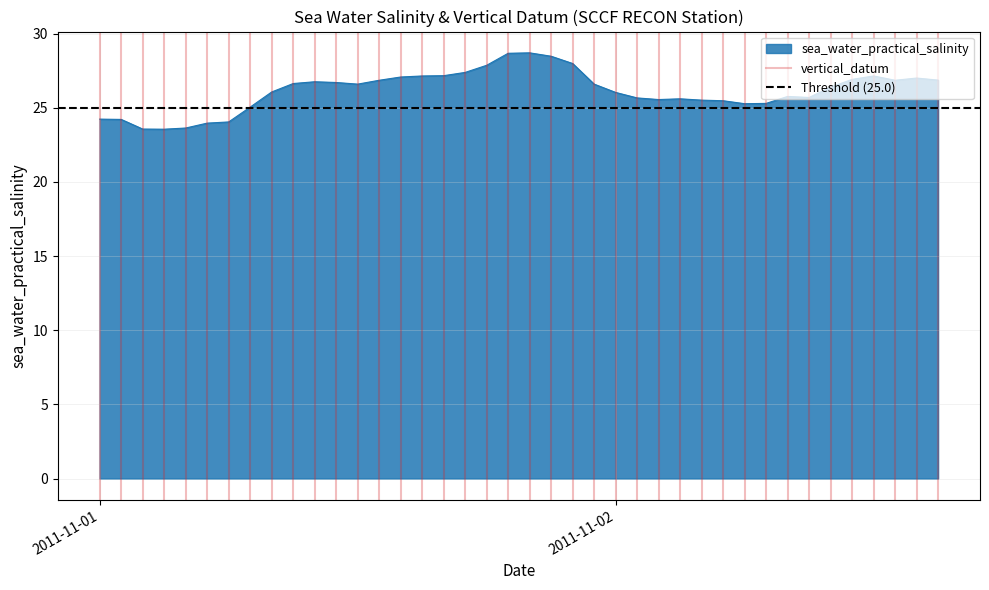

What is the total value across all series at 2011-11-02?

26